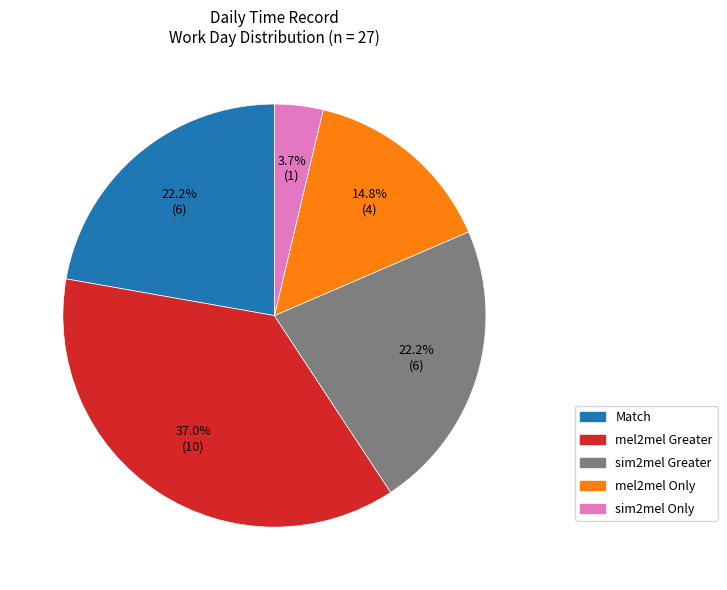

Is there any slice that represents more than half of the pie?

No